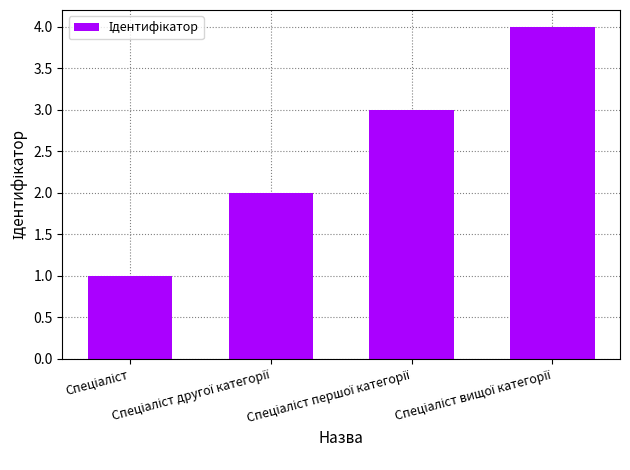

What is the sum of all values?

10